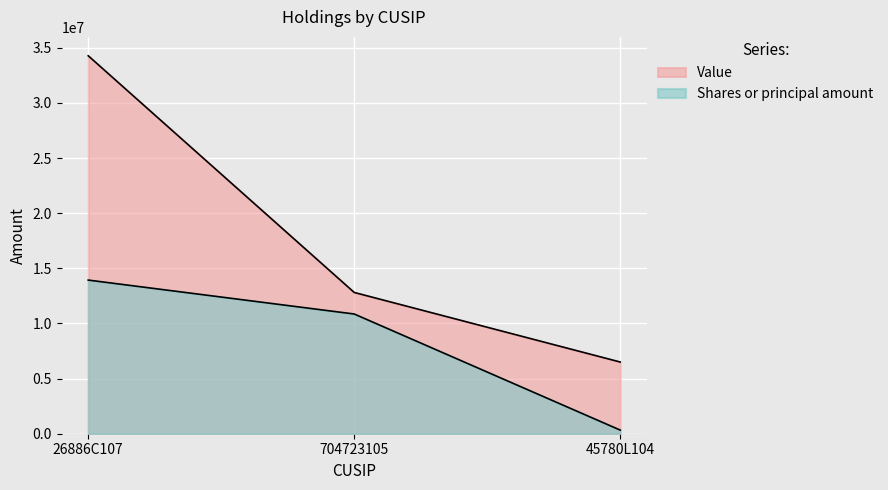

How many categories are shown in the chart?

3